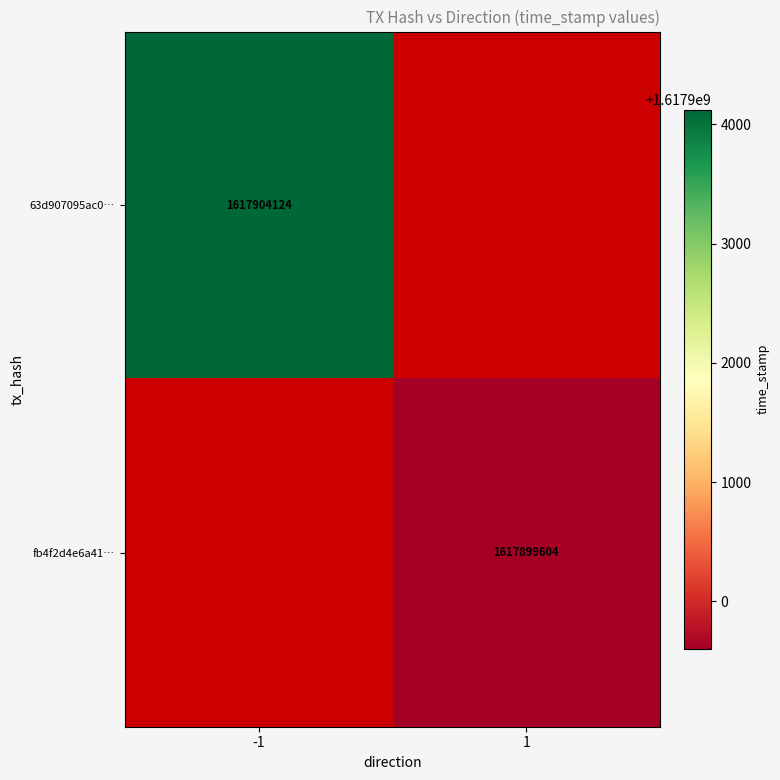

How many data points does each series have?

2